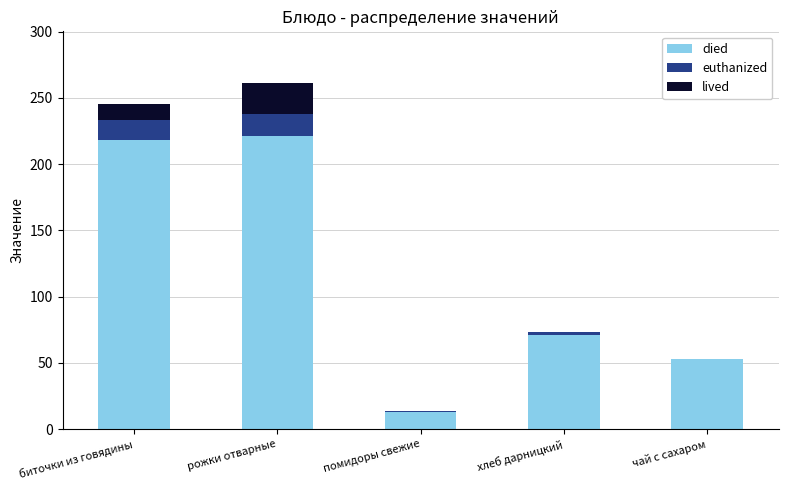

Does the chart contain stacked bars?

Yes